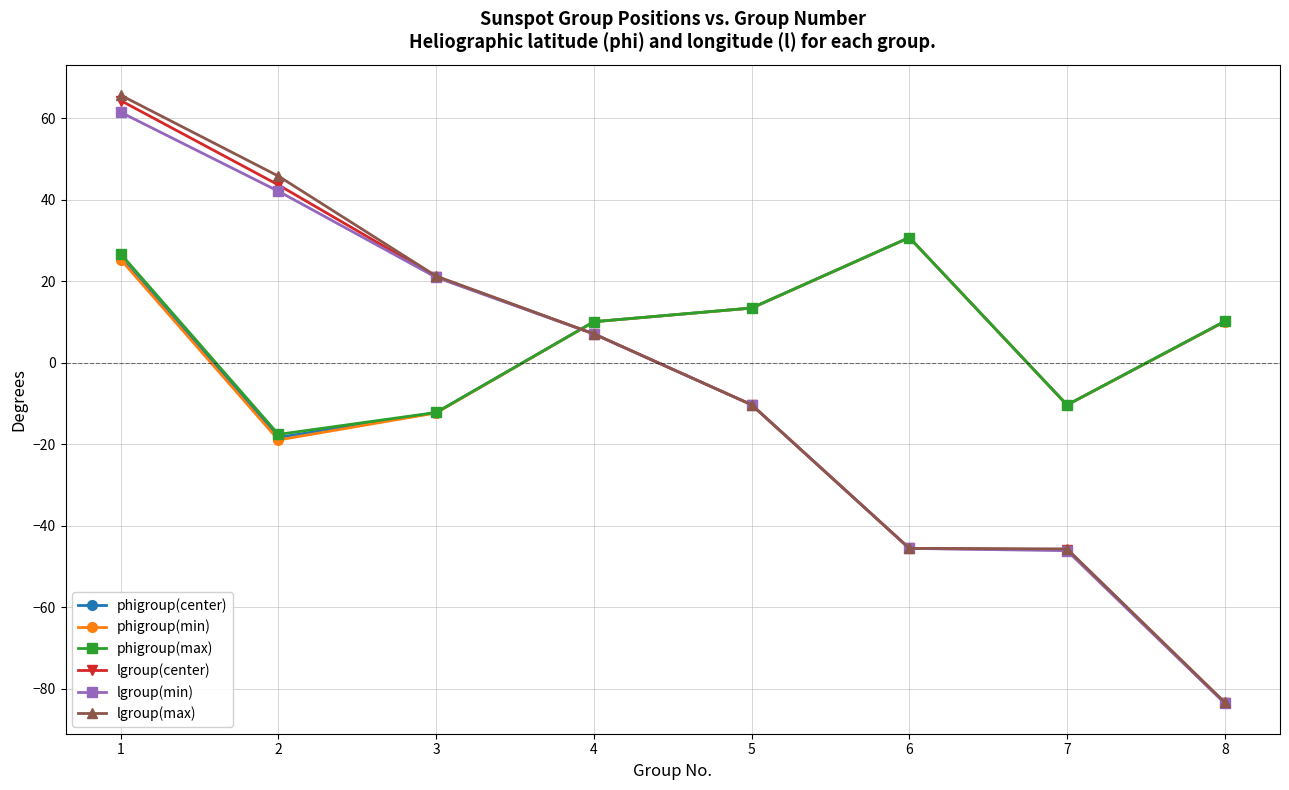

How many lines are shown in the chart?

6